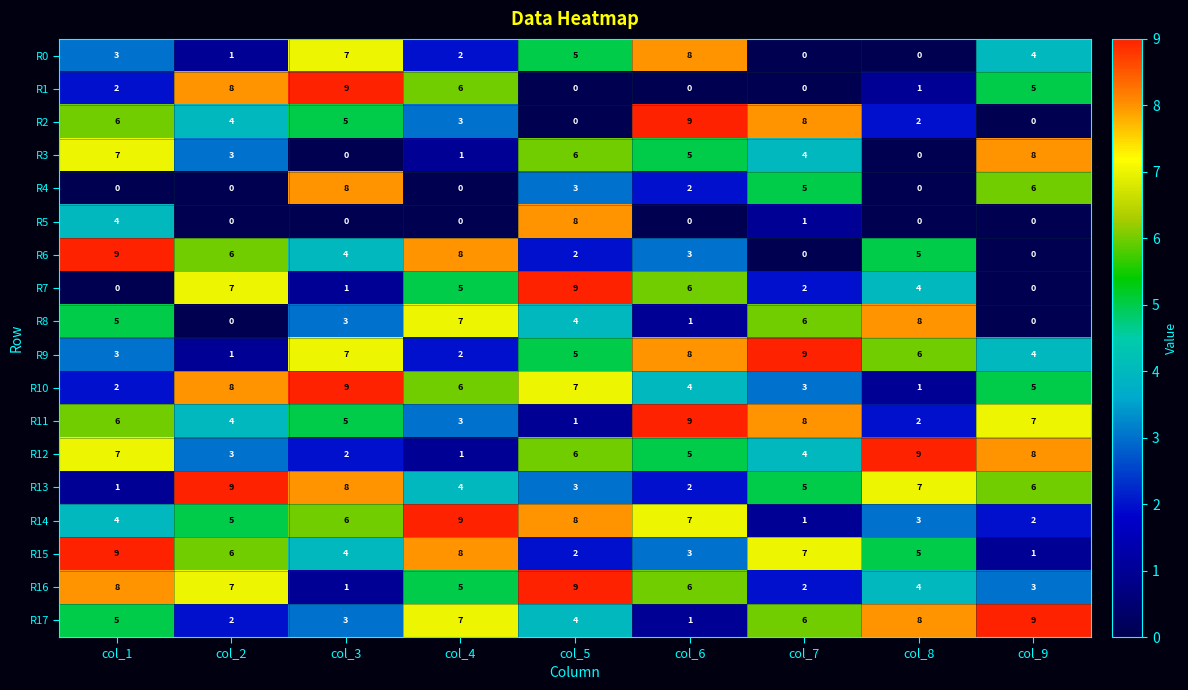

Count the number of data series in this chart.

18